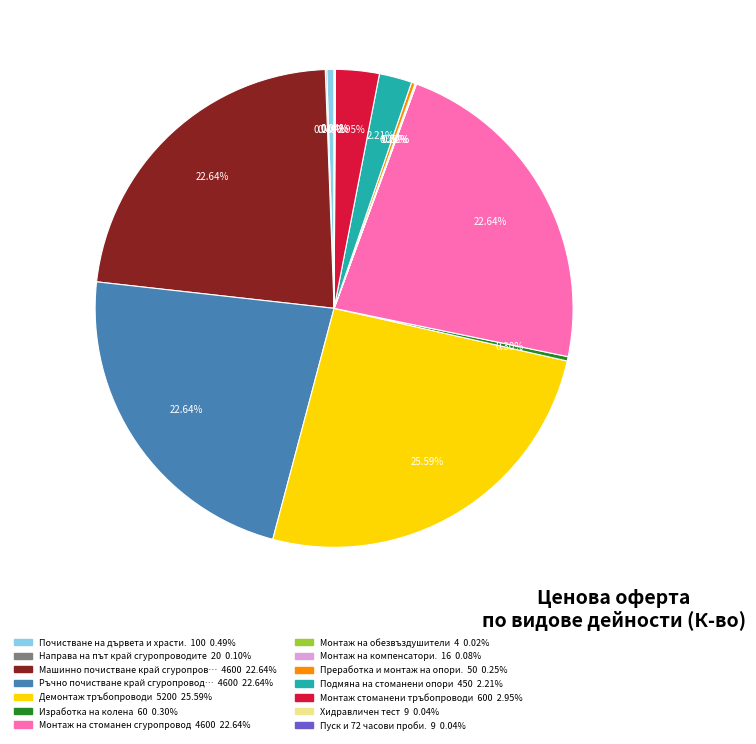

Is there any slice that represents more than half of the pie?

No